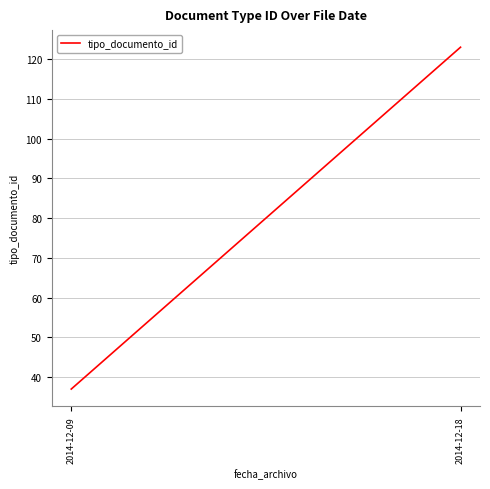

Reading left to right, extract all data points from this chart.

37	123